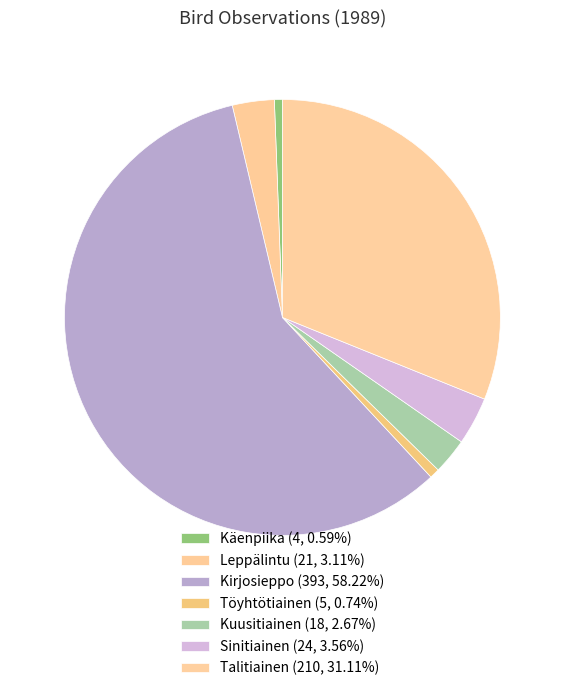

Combined, what portion of the pie is Kuusitiainen and Sinitiainen?

6.2%